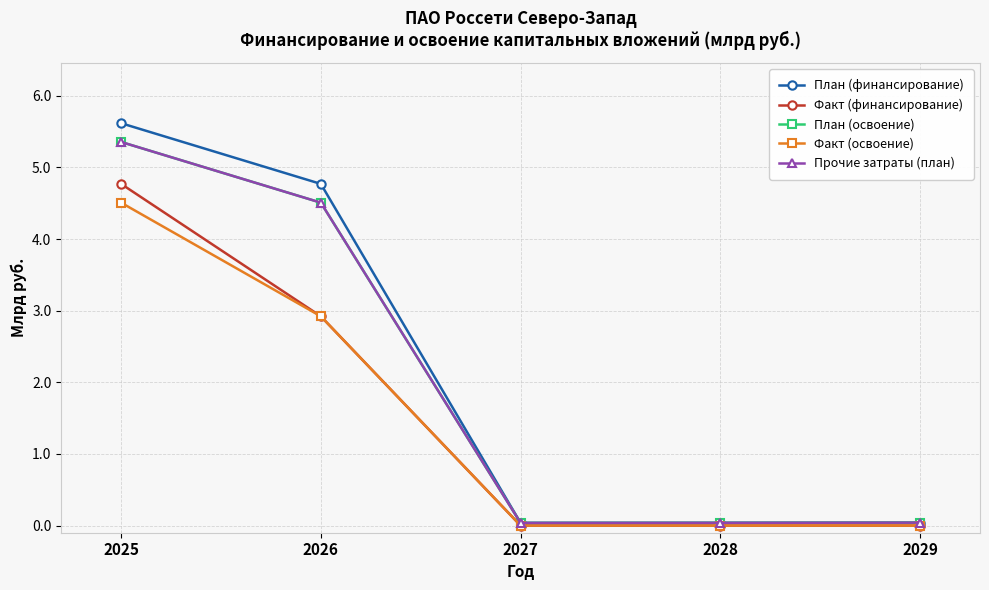

Where is the first local minimum for План (освоение)?

2027